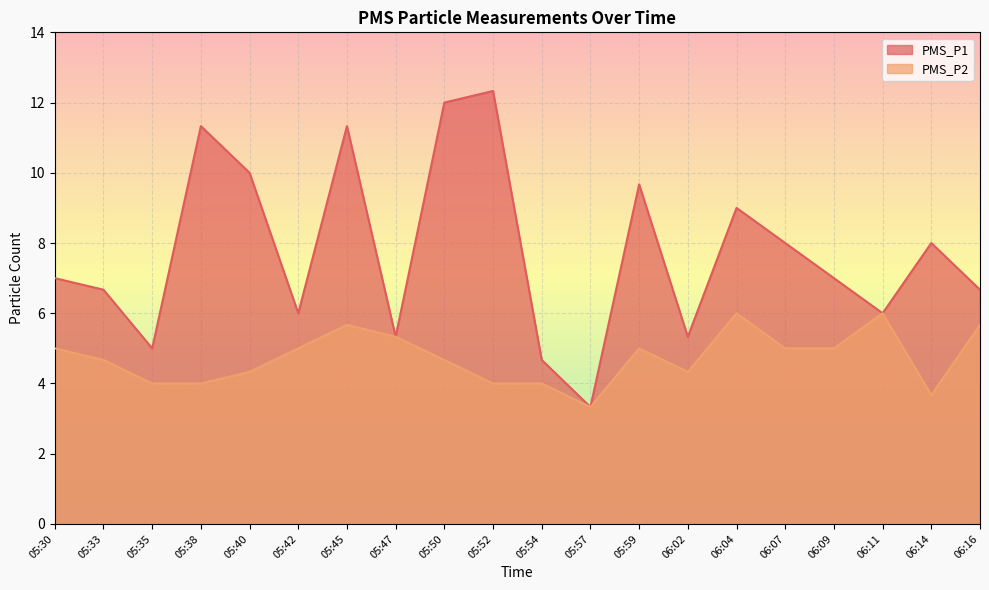

Reading left to right, what are all the values shown in this chart?

PMS_P1: 7.0	6.7	5.0	11.3	10.0	6.0	11.3	5.3	12.0	12.3	4.7	3.3	9.7	5.3	9.0	8.0	7.0	6.0	8.0	6.7
PMS_P2: 5.0	4.7	4.0	4.0	4.3	5.0	5.7	5.3	4.7	4.0	4.0	3.3	5.0	4.3	6.0	5.0	5.0	6.0	3.7	5.7